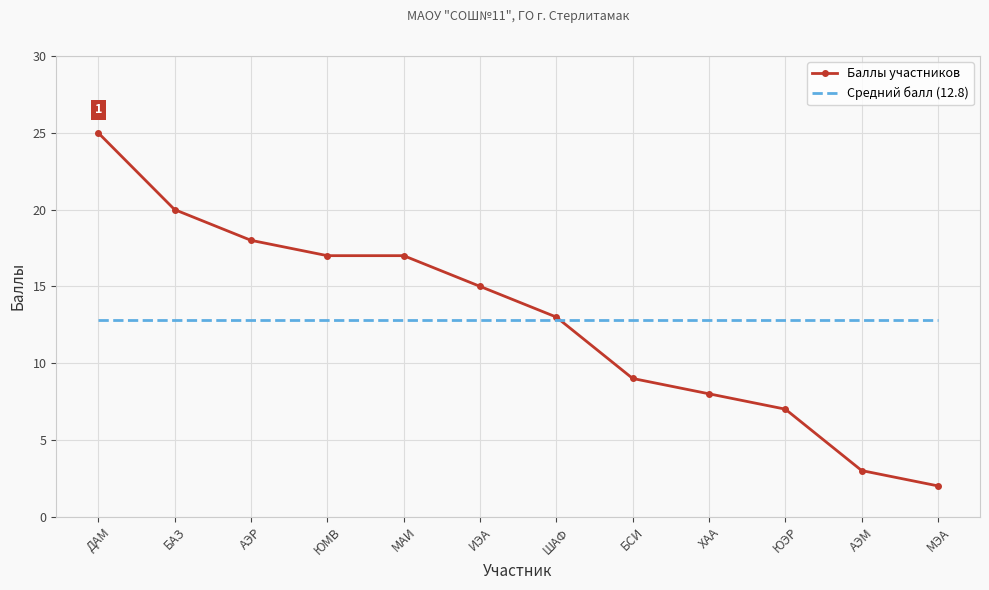

What is the difference between the highest and lowest values at ЮЭР?

5.8